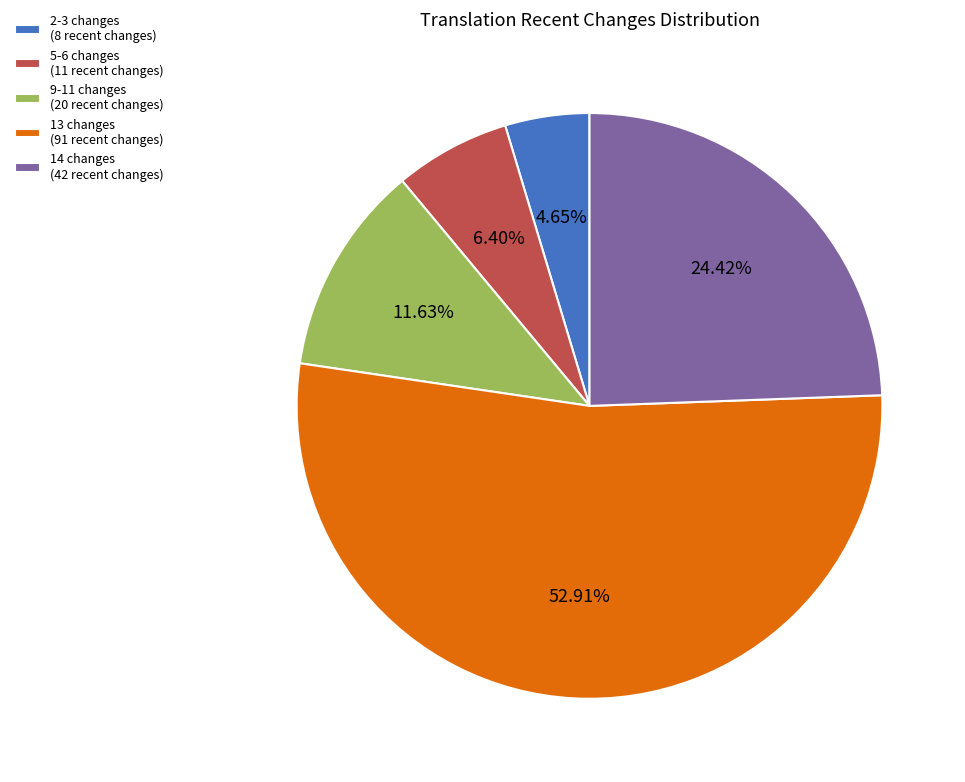

Which has a higher value, 2-3 changes (8 recent changes) or 13 changes (91 recent changes)?

13 changes (91 recent changes)